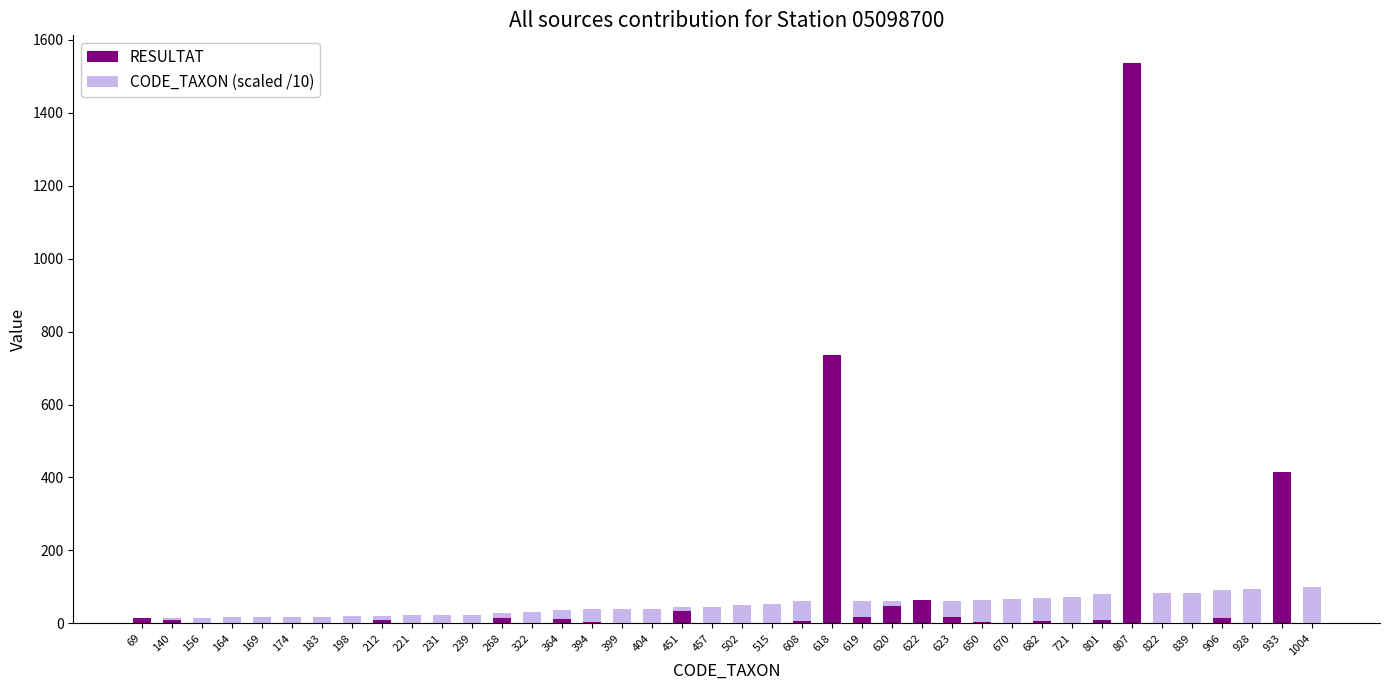

Which category has the highest value in the CODE_TAXON (scaled /10) series?

1004